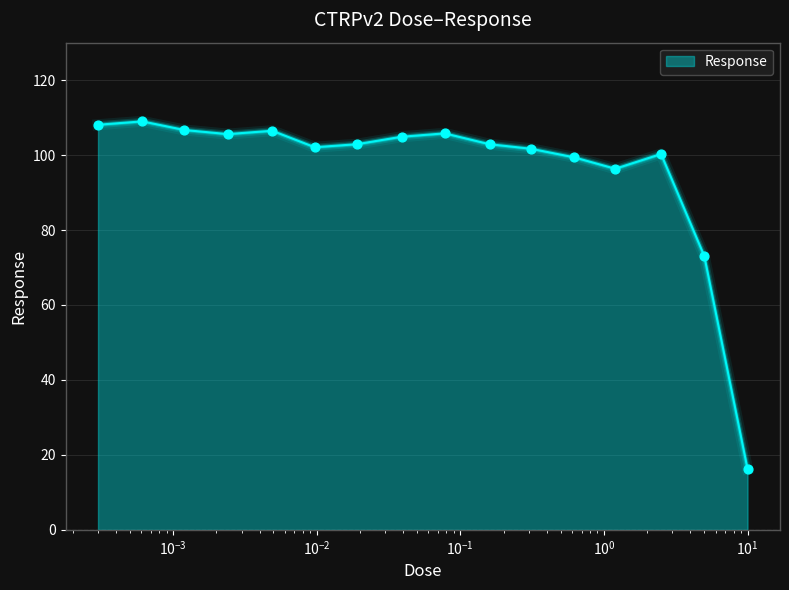

What is the smallest value displayed?

16.2